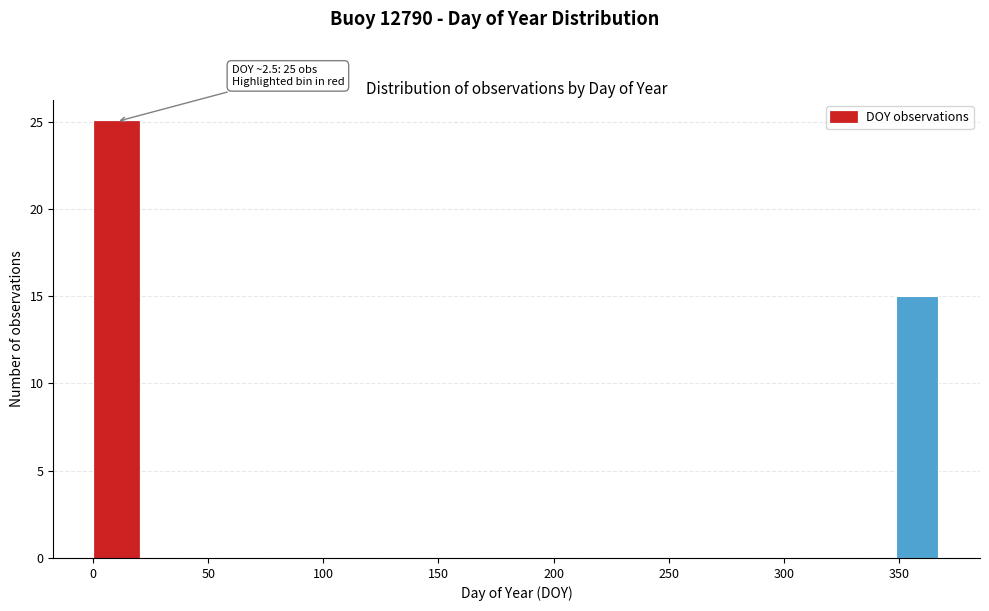

Read against the x-axis, roughly where is the centre of the tallest bar?

10